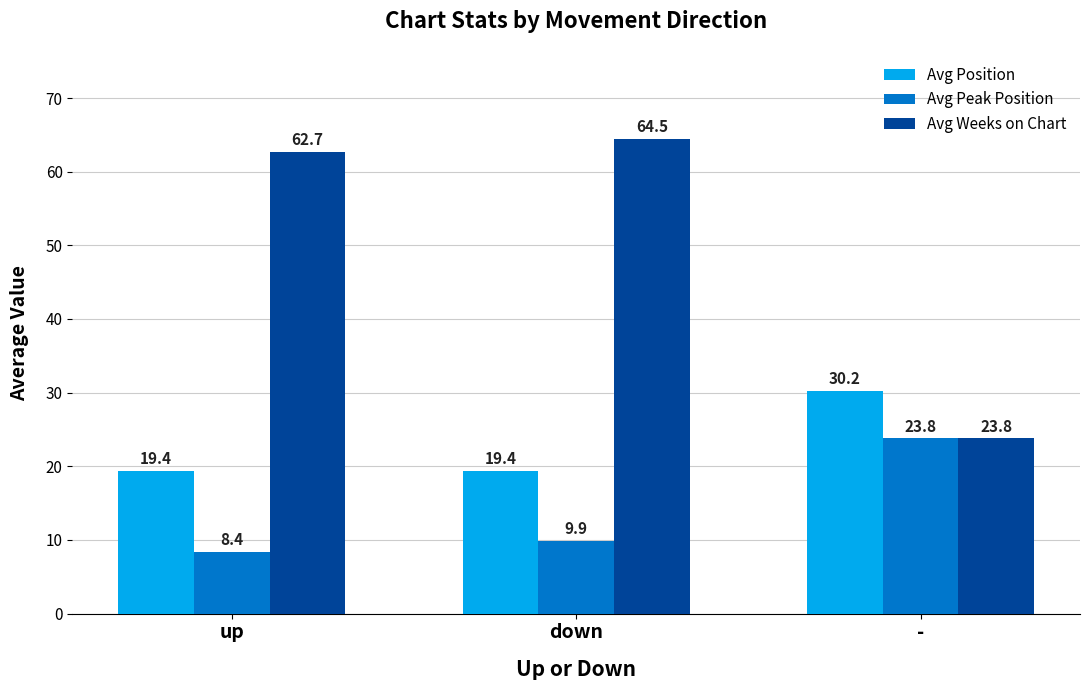

Which series changed the most between up and -?

Avg Weeks on Chart